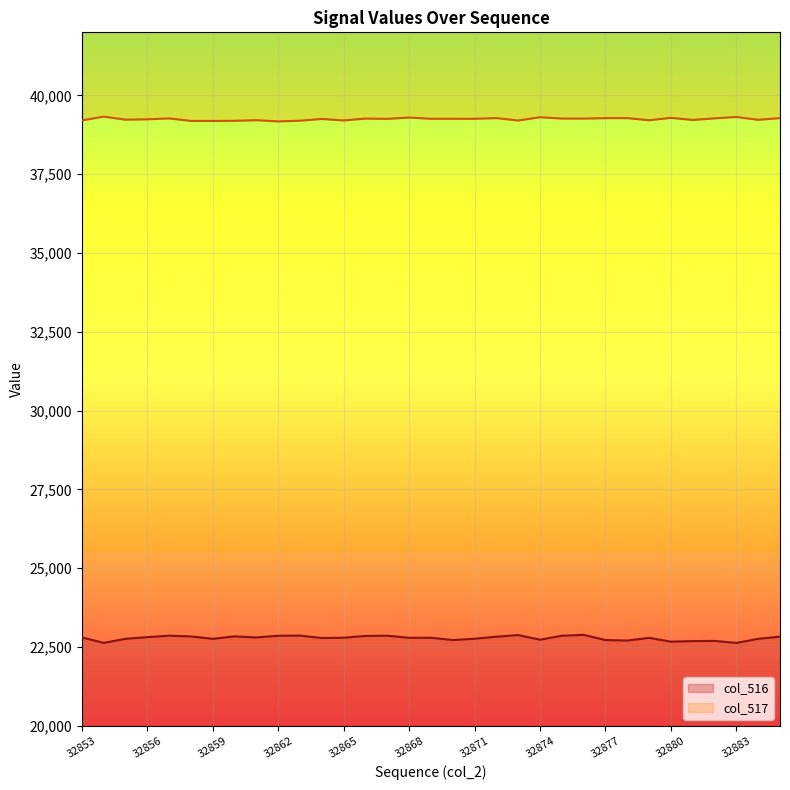

Where is col_516 nearest to the value 22757?

32859